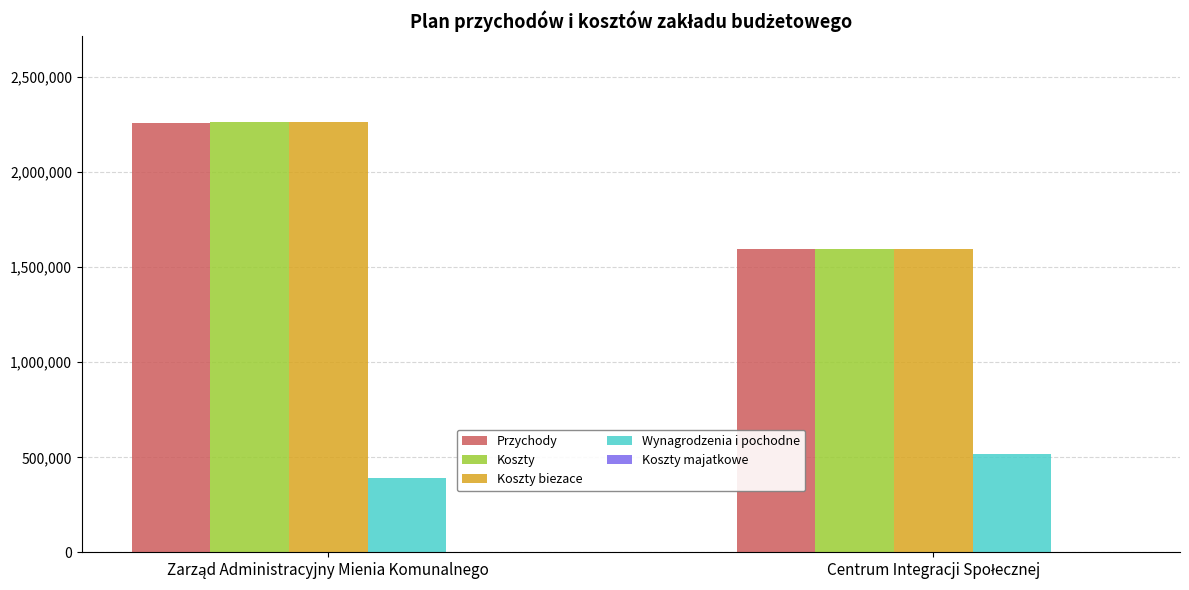

How many bars are there in total?

8